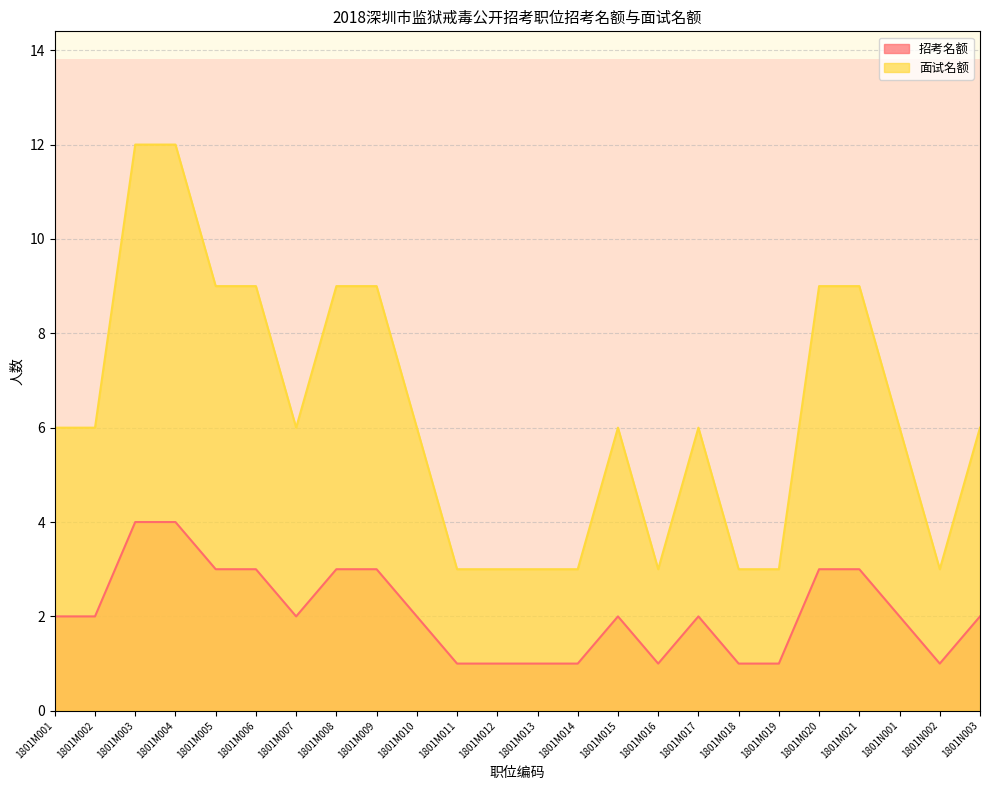

Reading left to right, extract all data points from this chart.

招考名额: 2	2	4	4	3	3	2	3	3	2	1	1	1	1	2	1	2	1	1	3	3	2	1	2
面试名额: 6	6	12	12	9	9	6	9	9	6	3	3	3	3	6	3	6	3	3	9	9	6	3	6